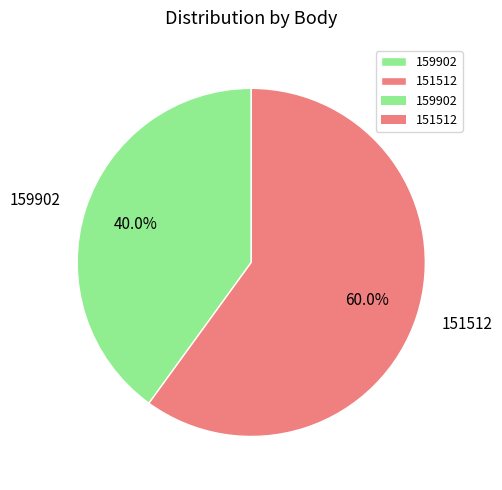

What percentage is NOT represented by 159902?

60.0%